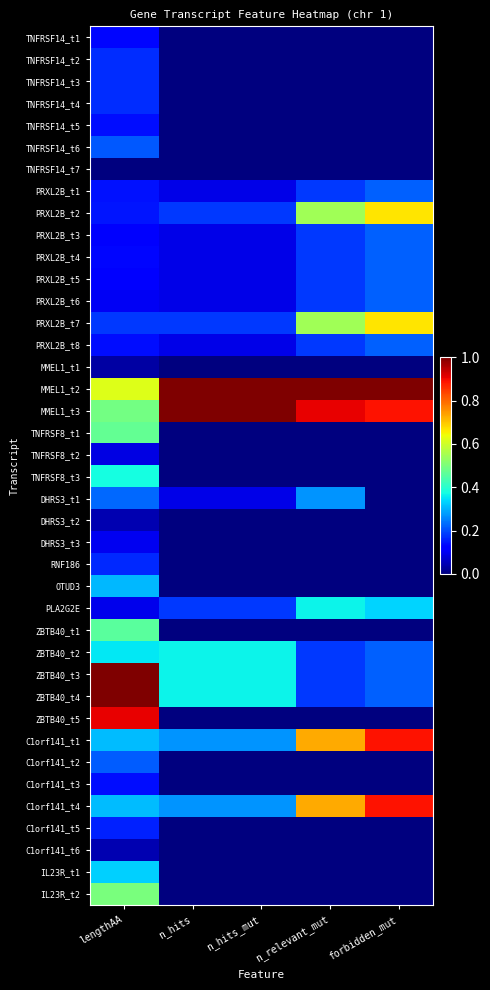

Between n_hits and lengthAA, which is larger?

lengthAA